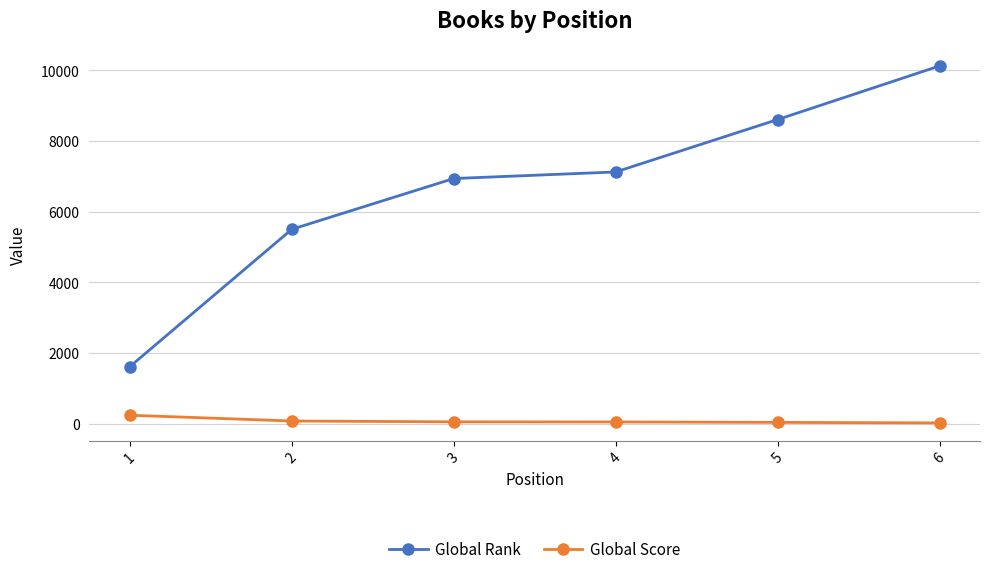

Between 3 and 6, which series saw the biggest shift?

Global Rank